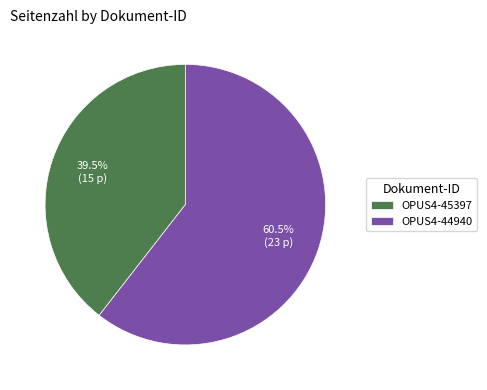

What is the total percentage of OPUS4-44940 and OPUS4-45397?

100.0%